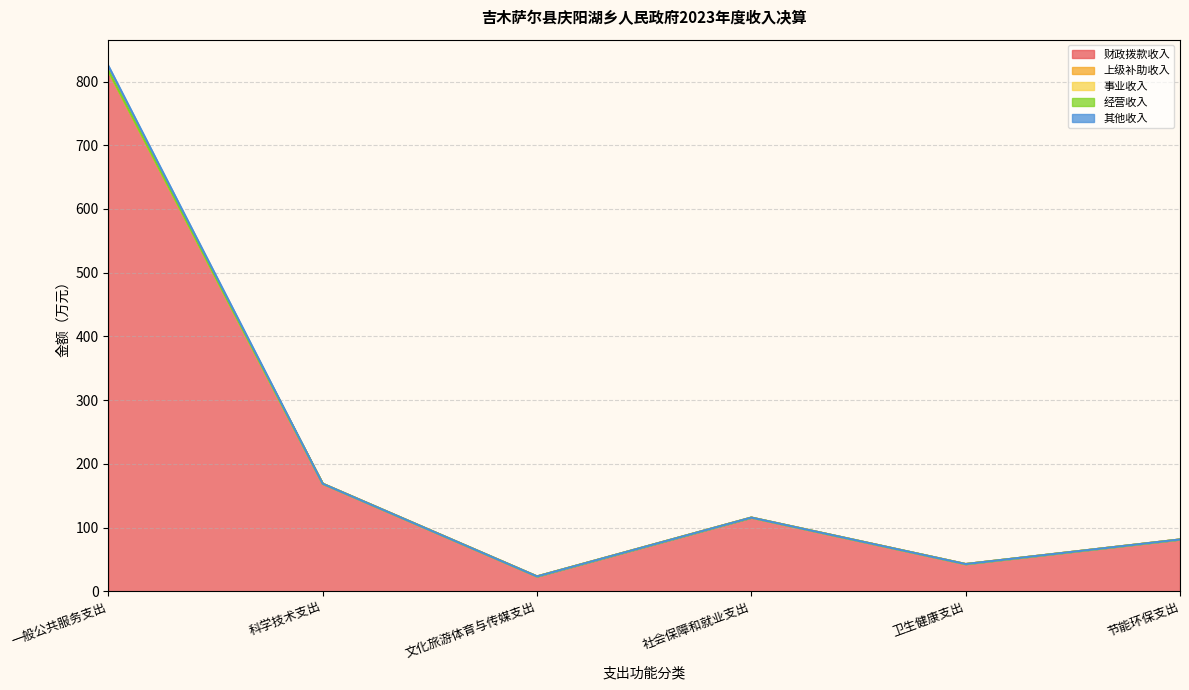

True or false: 上级补助收入 has more than 0 interior local peaks.

False